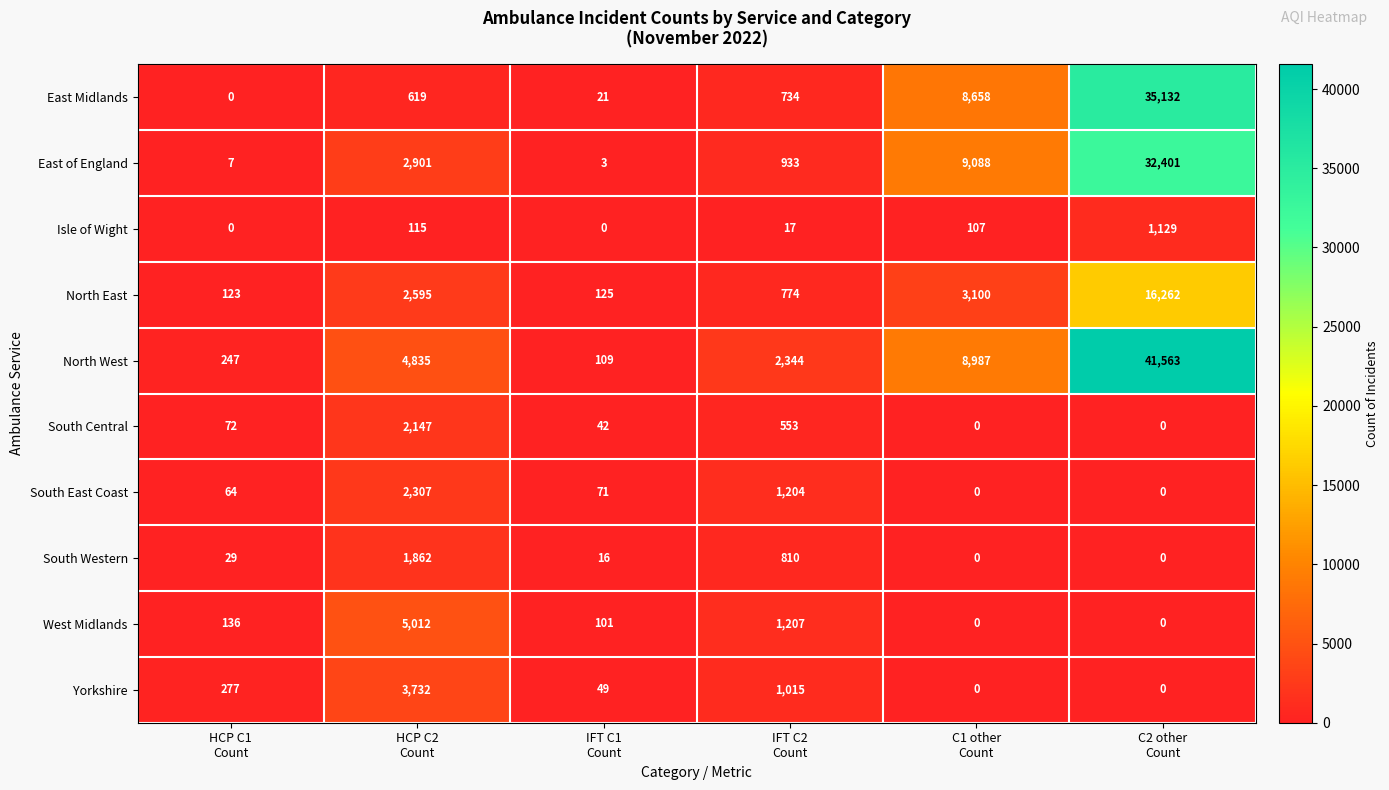

How many categories are shown in the chart?

6